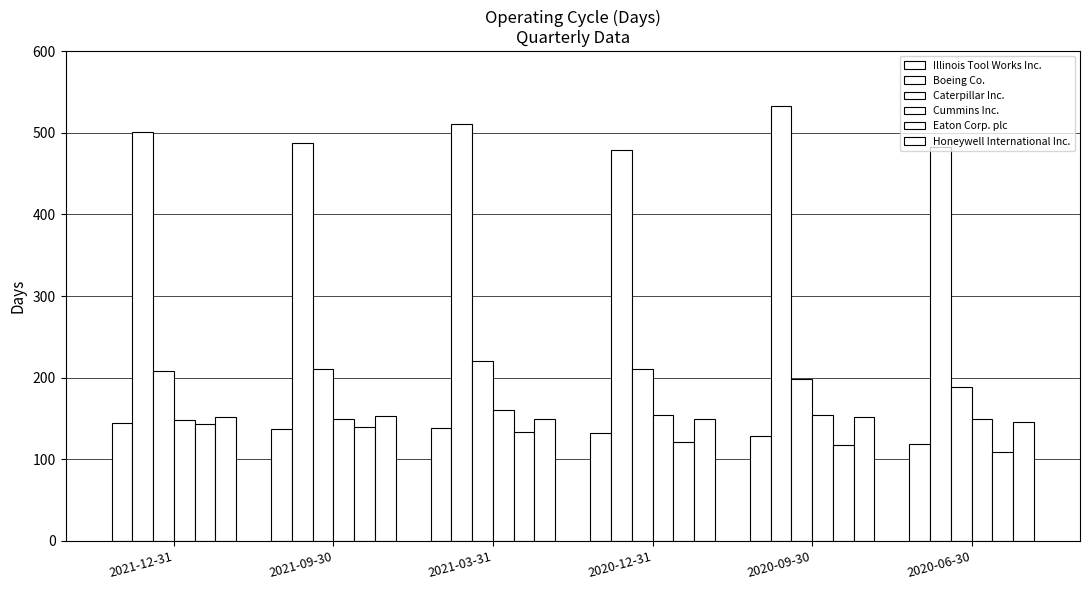

Is the value of Honeywell International Inc. at 2020-12-31 greater than the value of Eaton Corp. plc at 2021-12-31?

Yes